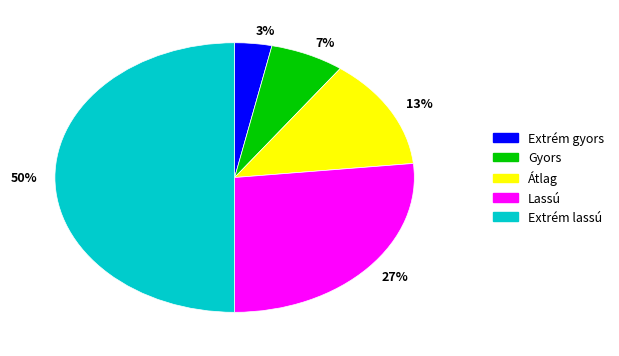

The 13% slice represents 25% of the pie. True or false?

False